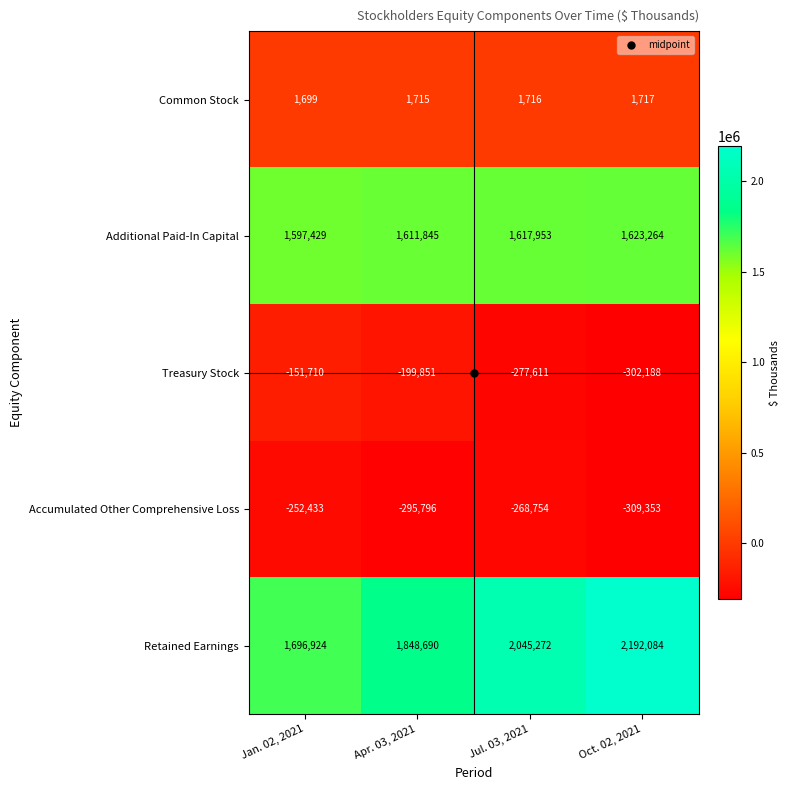

Count the Treasury Stock values in the range -277611 to -151710.

3